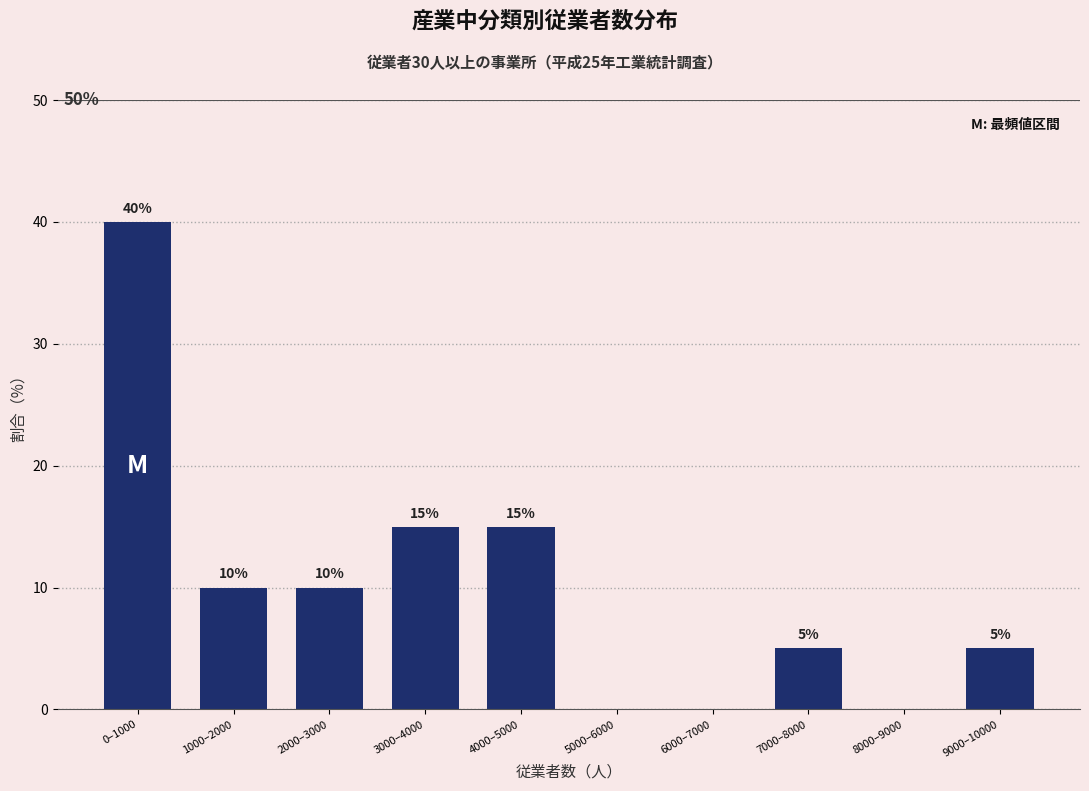

Reading left to right, what are all the values shown in this chart?

0–1000=40	1000–2000=10	2000–3000=10	3000–4000=15	4000–5000=15	5000–6000=0	6000–7000=0	7000–8000=5	8000–9000=0	9000–10000=5